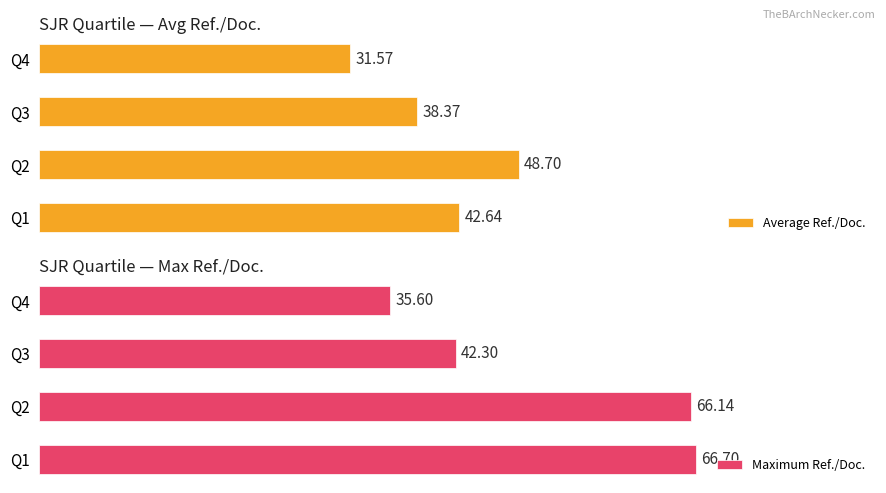

What is the sum of all Average Ref./Doc. values?

161.3